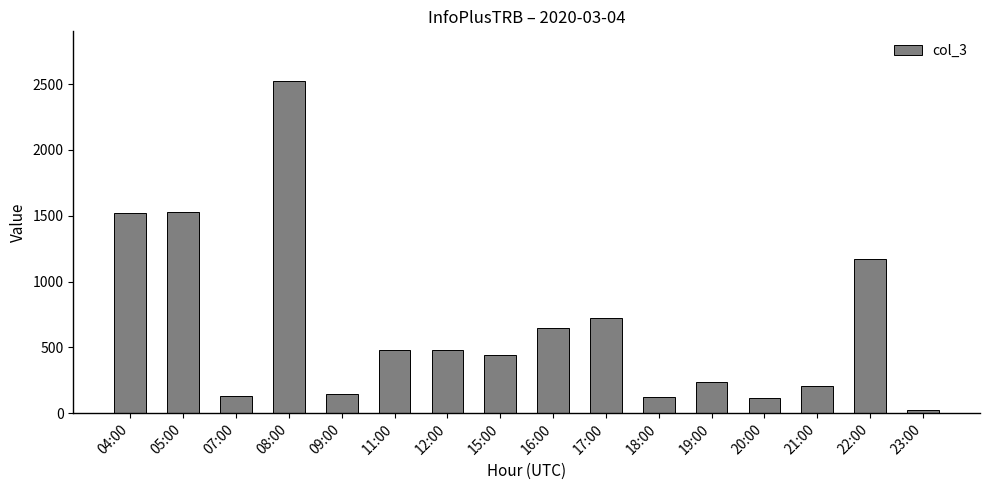

How many data points does each series have?

16